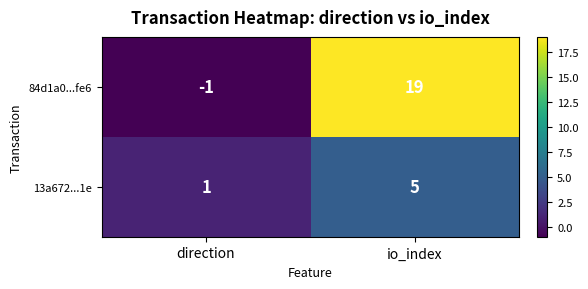

List the series in order of their overall mean, lowest first.

13a672...1e, 84d1a0...fe6